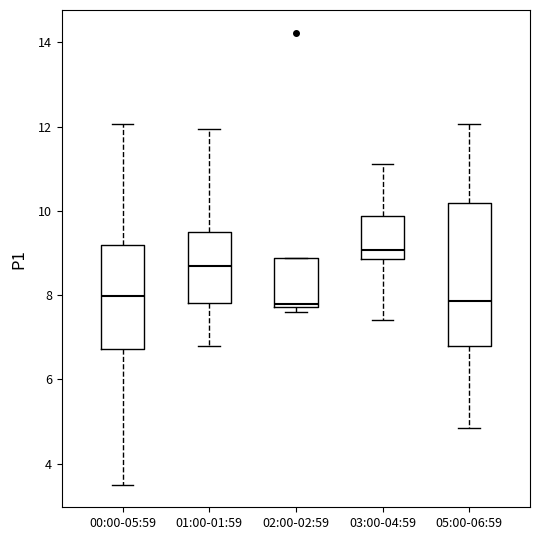

Reading left to right, transcribe this box plot: for each box, give where its median line is, the range the box spans, and where its two whiskers end, as read against the y-axis. The values are not printed on the chart, so give them approximately, as read against the axis.

00:00-05:59: median 8.0, box 6.8 to 9.2, whiskers 3.6 to 12.0
01:00-01:59: median 8.8, box 7.8 to 9.6, whiskers 6.8 to 12.0
02:00-02:59: median 7.8 (just above the box's lower edge), box 7.8 to 8.8, whiskers 7.6 to 8.8
03:00-04:59: median 9.0, box 8.8 to 9.8, whiskers 7.4 to 11.2
05:00-06:59: median 7.8, box 6.8 to 10.2, whiskers 4.8 to 12.0